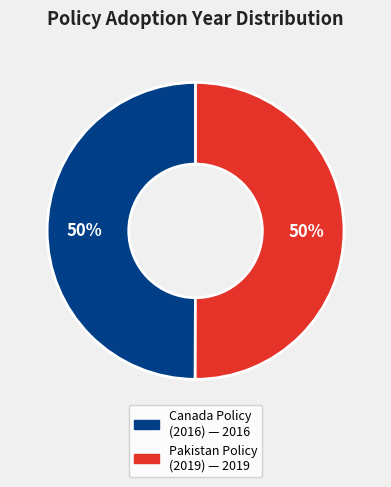

To the nearest percent, what is the average slice percentage?

50%